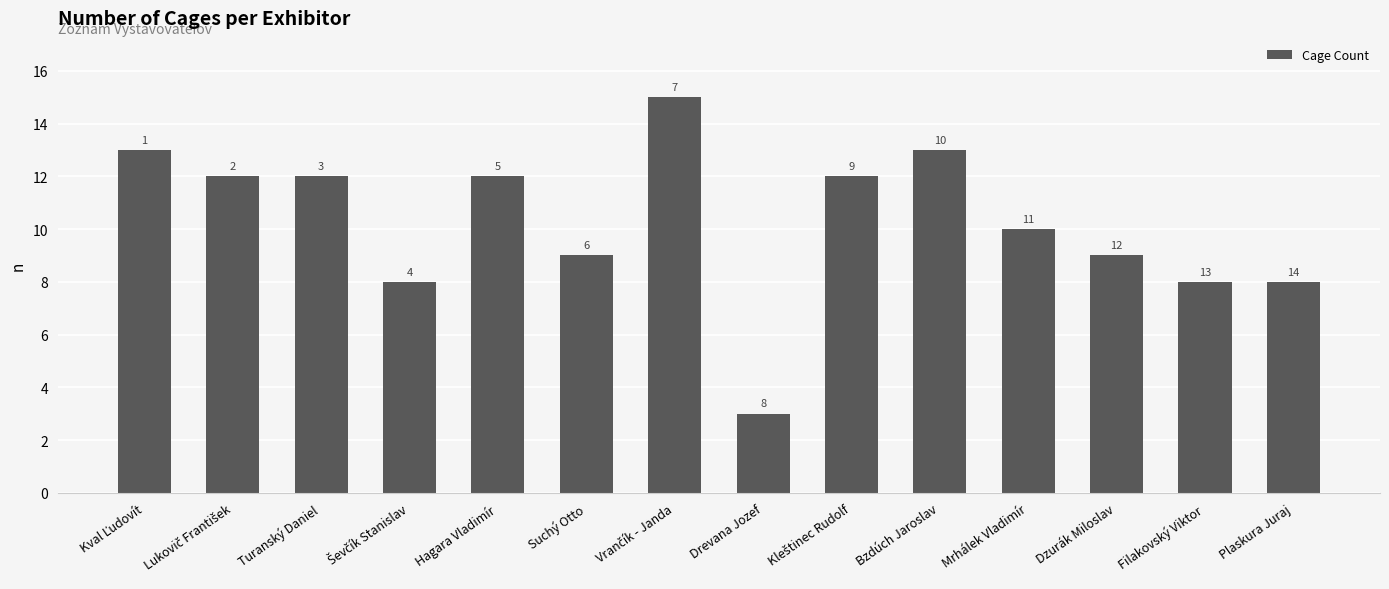

Are the bars horizontal?

No